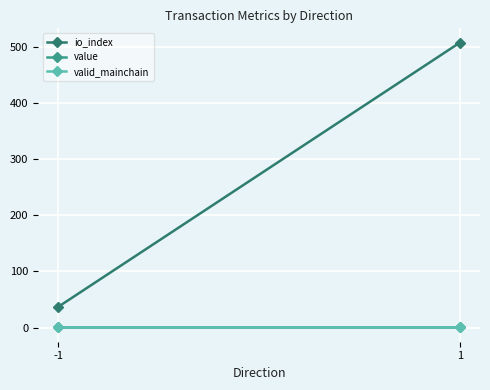

What is the highest value of the io_index series?

508.5